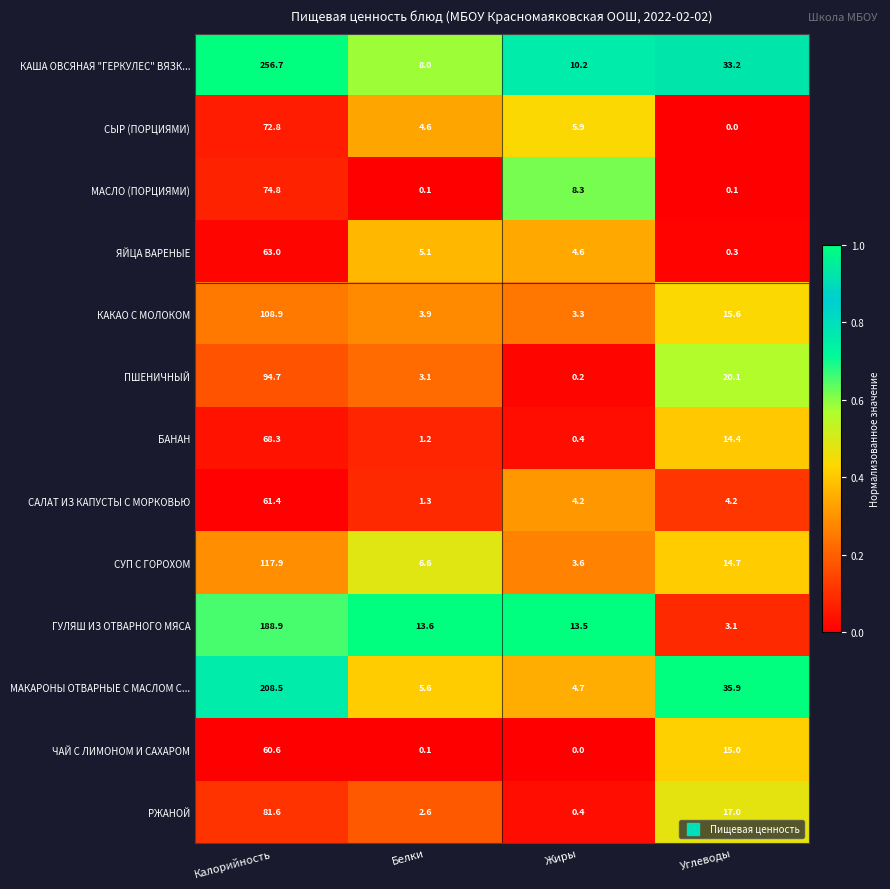

What is the spread (max minus min) of values at Углеводы?

35.9